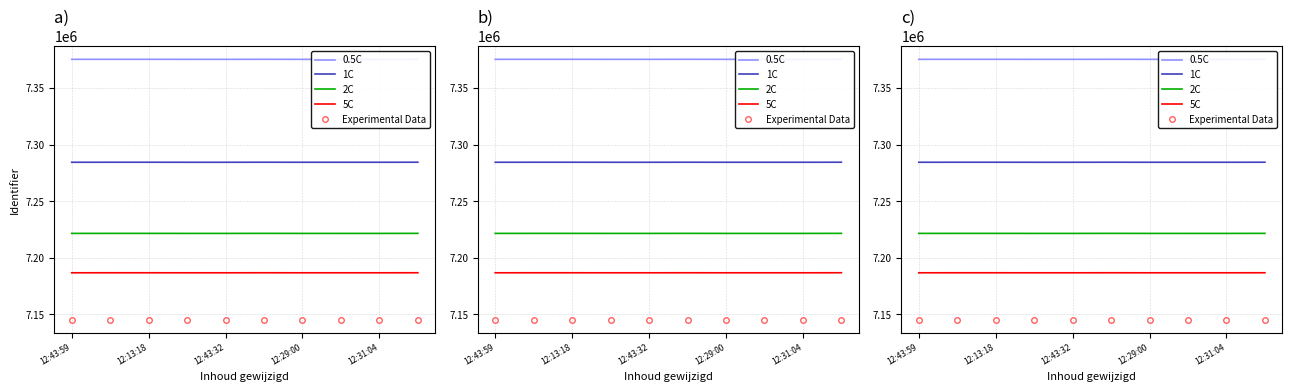

Where is Experimental Data nearest to the value 7145462?

12:13:18